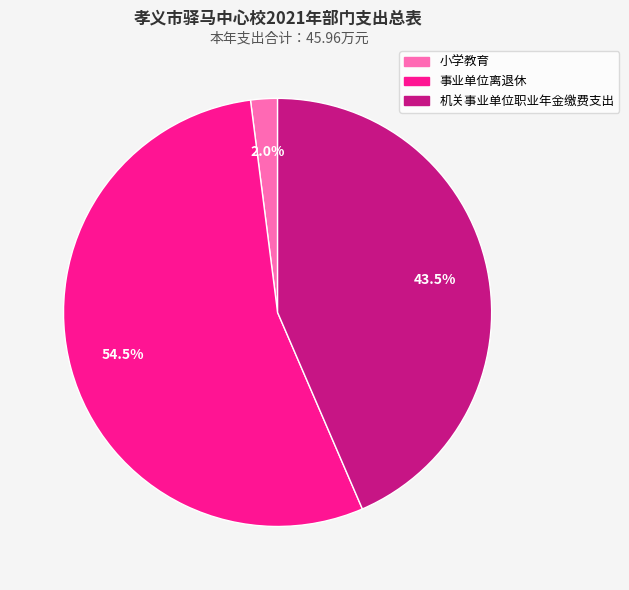

Is there a majority slice in this chart?

Yes